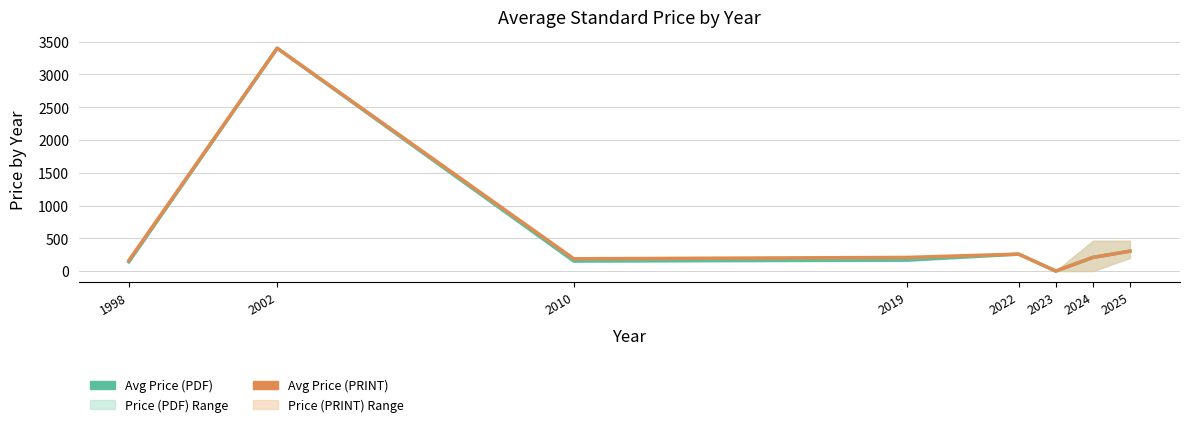

True or false: Avg Price (PRINT) and Avg Price (PDF) cross at least once.

False